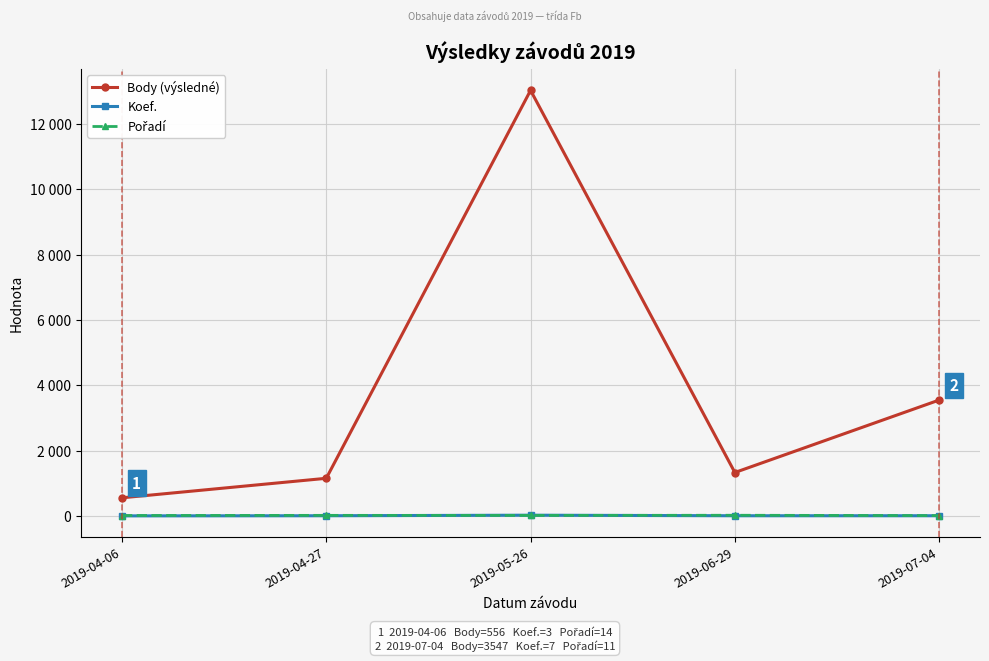

Is this an area chart (filled region under the line)?

No